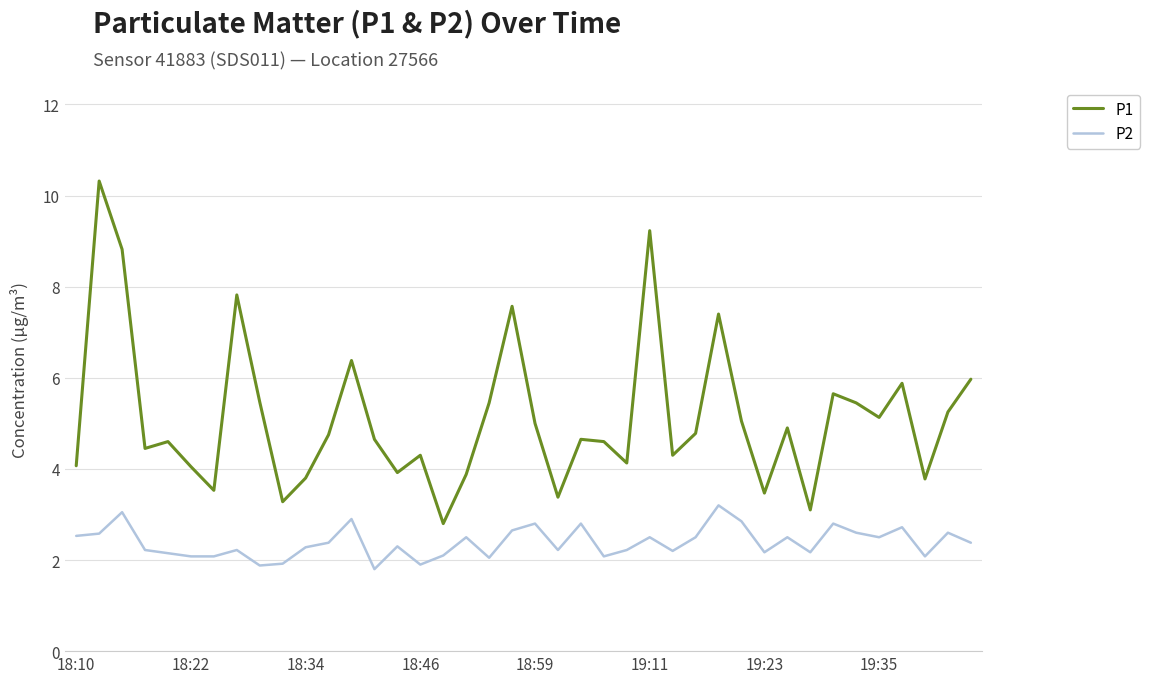

List the series in order of their peak value, lowest first.

P2, P1